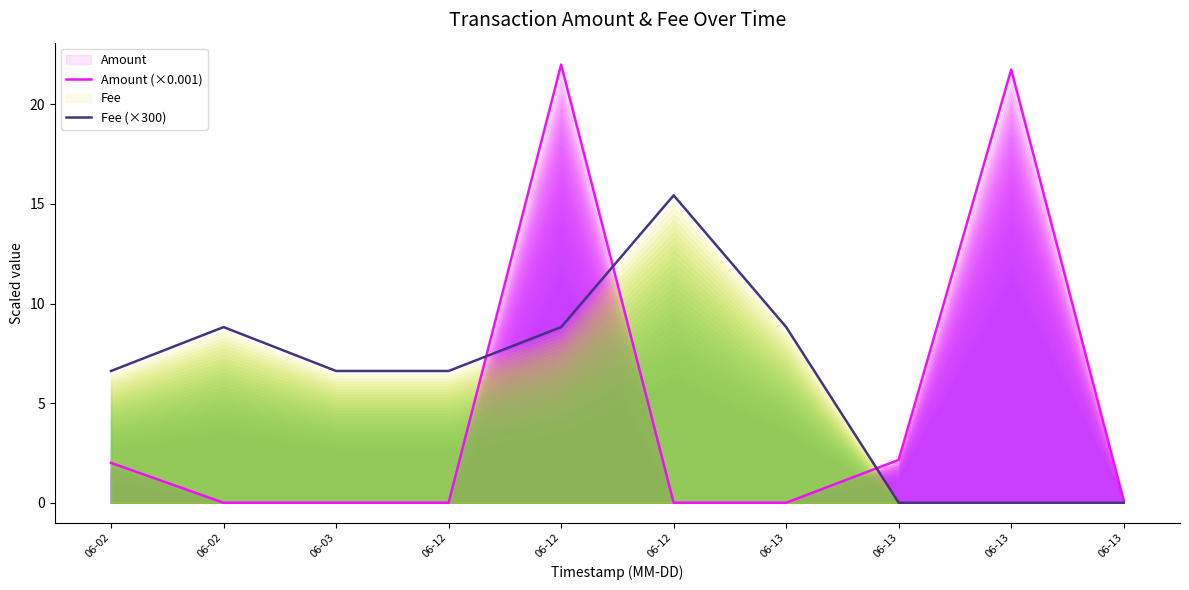

Read the Fee (×300) value at 06-12.

6.6